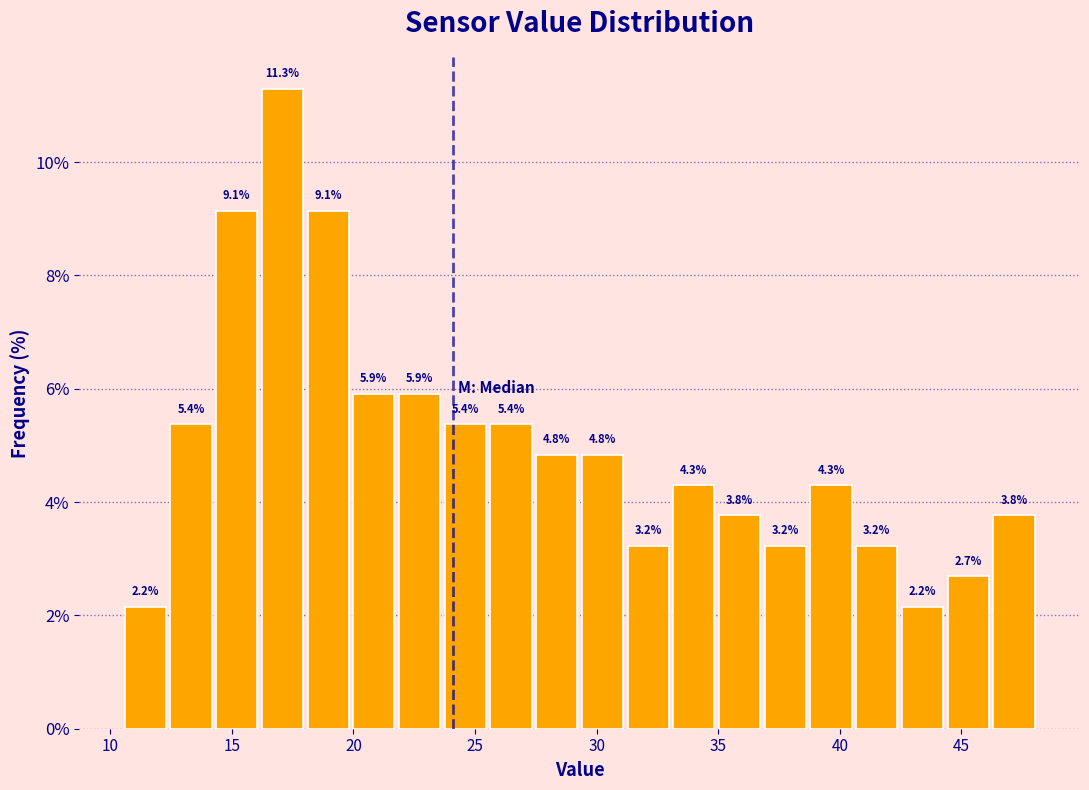

Around what value on the x-axis is the tallest bar? Give the approximate position of its centre, as read against the axis.

17.0